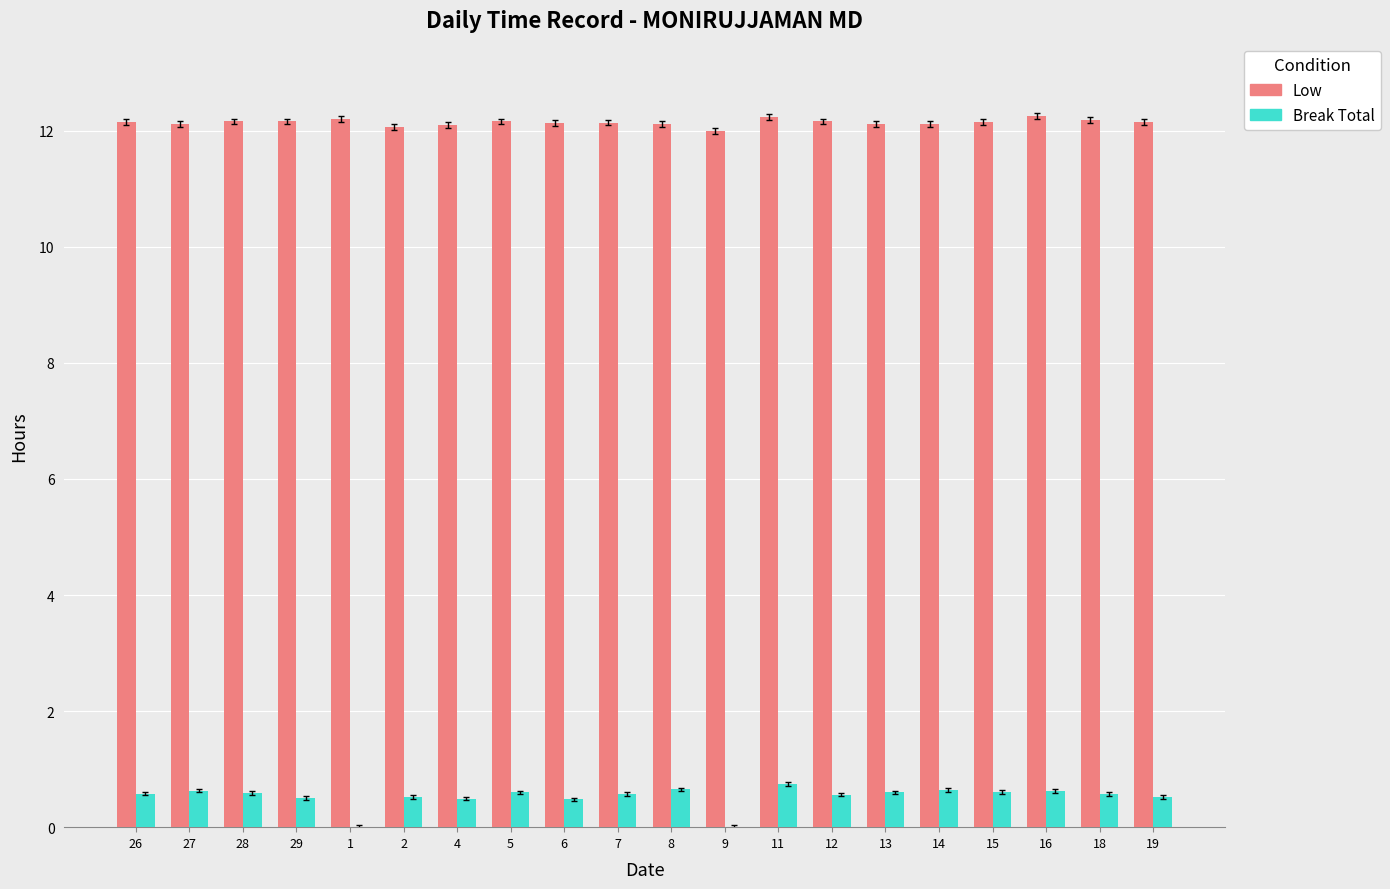

What is the sum of the Break Total values at 2 and 6?

1.0